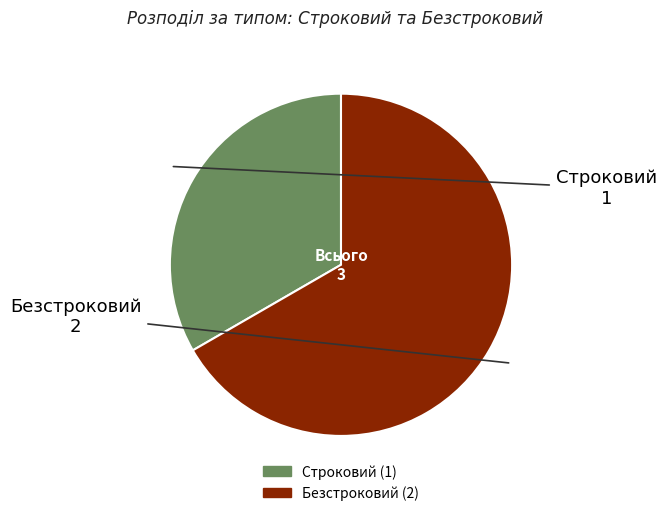

Is there a majority slice in this chart?

Yes